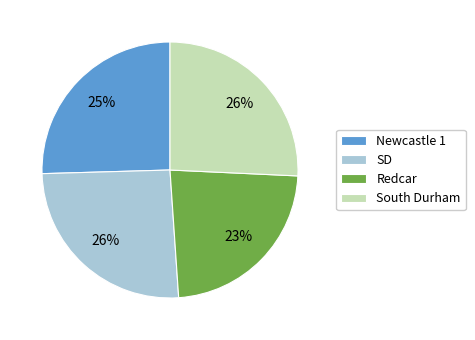

To the nearest percent, what is the difference between the largest and smallest slice percentages?

3%